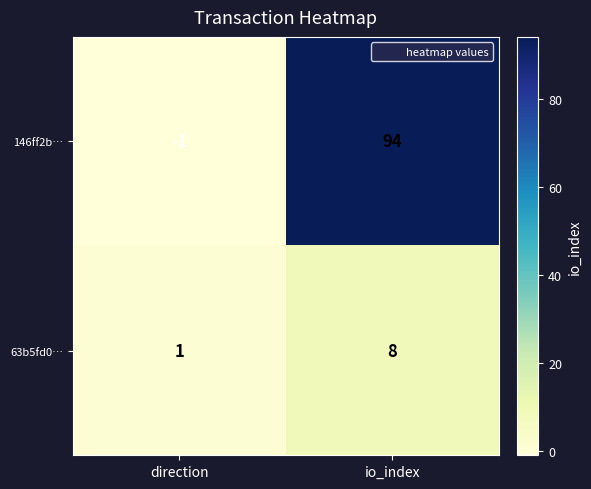

List the series in order of their overall mean, highest first.

146ff2b…, 63b5fd0…